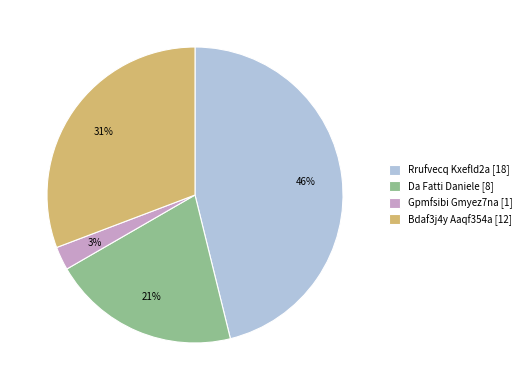

Is it true that Gpmfsibi Gmyez7na [1] is 3% of the pie?

True